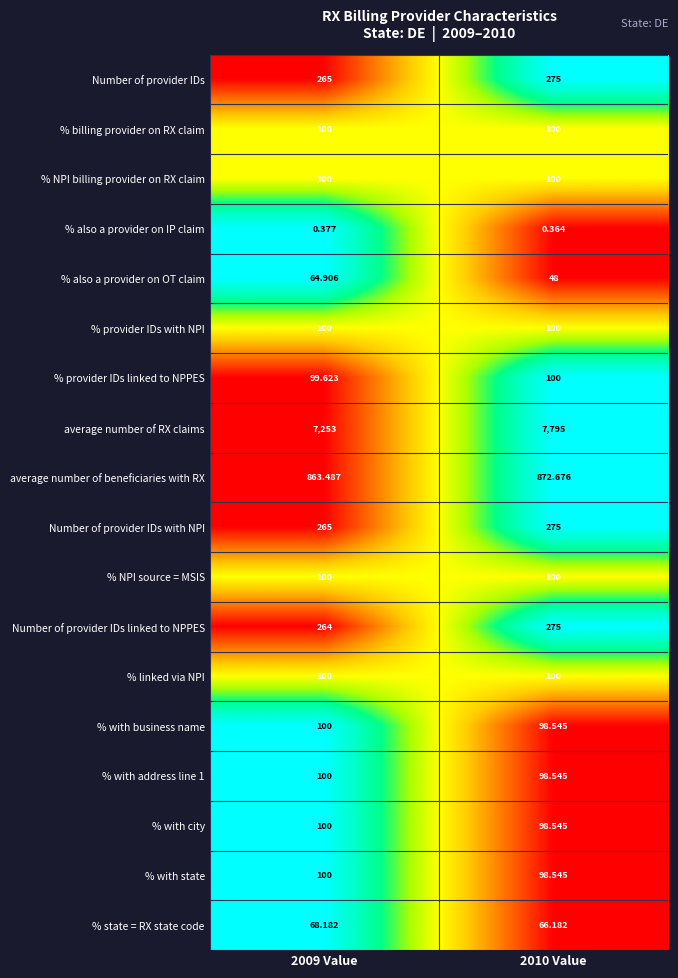

Which series has the widest spread of values?

average number of RX claims